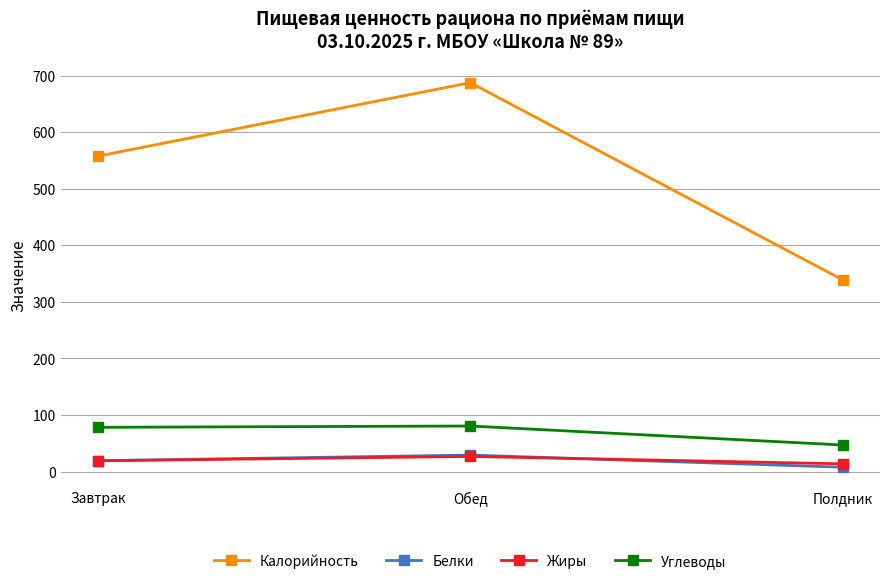

What is the label of the 1st point from the left?

Завтрак